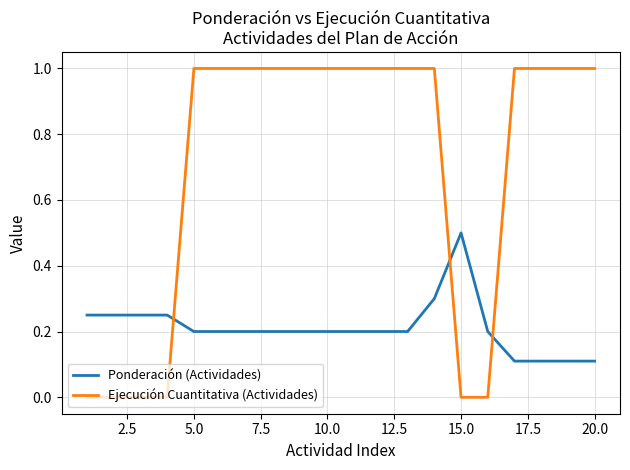

What is the difference between the maximum and minimum values in the Ponderación (Actividades) series?

0.4